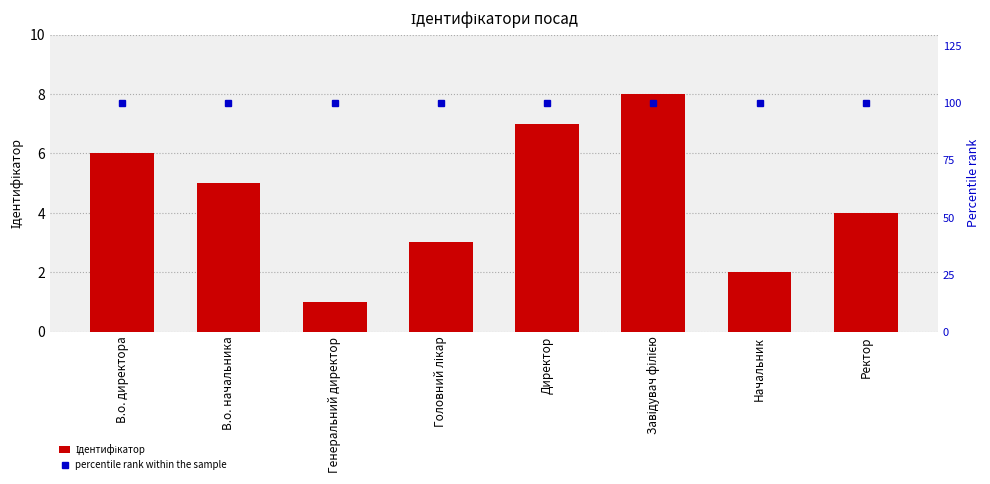

What is the value of the percentile rank within the sample bar at the 1st from the left?

100